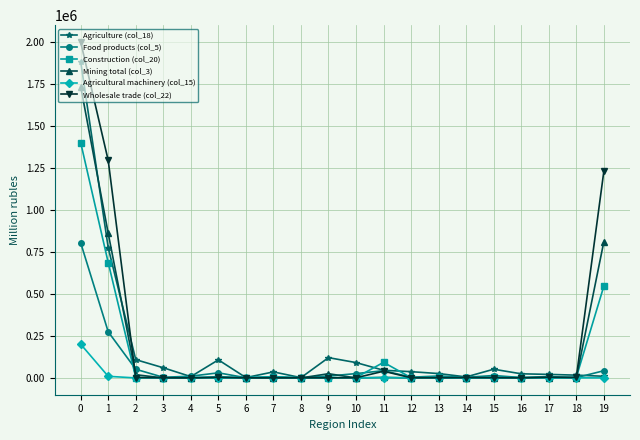

List the series in order of their peak value, highest first.

Wholesale trade (col_22), Agriculture (col_18), Mining total (col_3), Construction (col_20), Food products (col_5), Agricultural machinery (col_15)